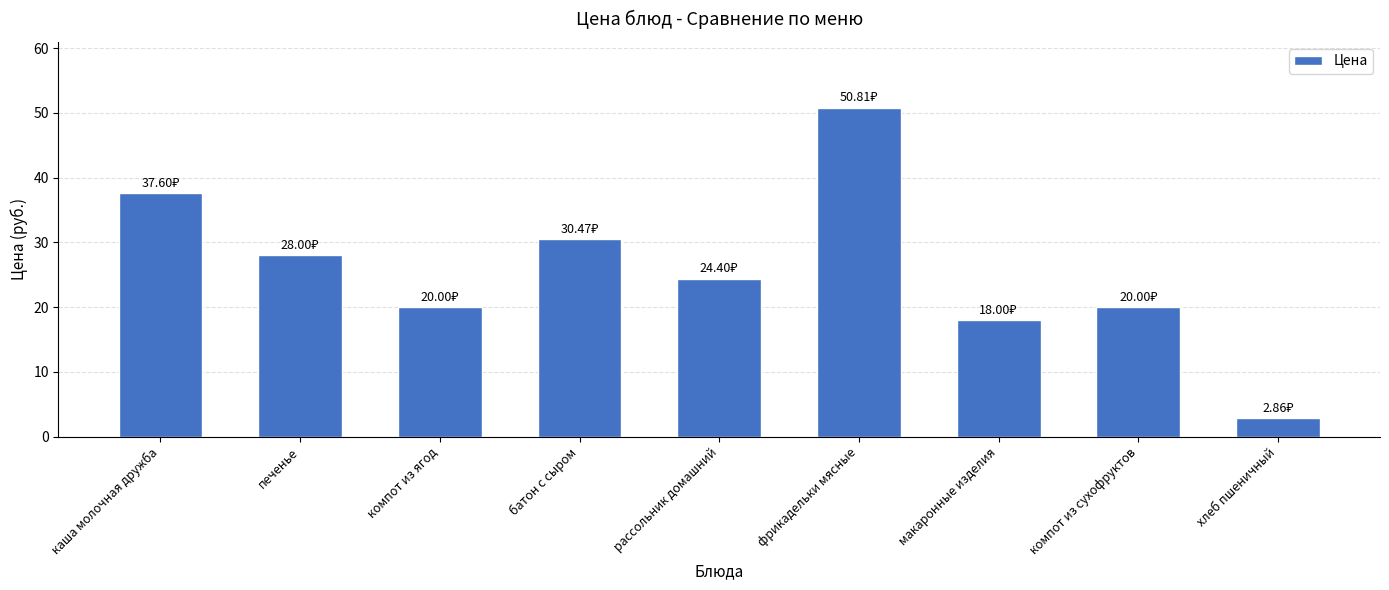

What is the label of the 5th bar from the left?

рассольник домашний